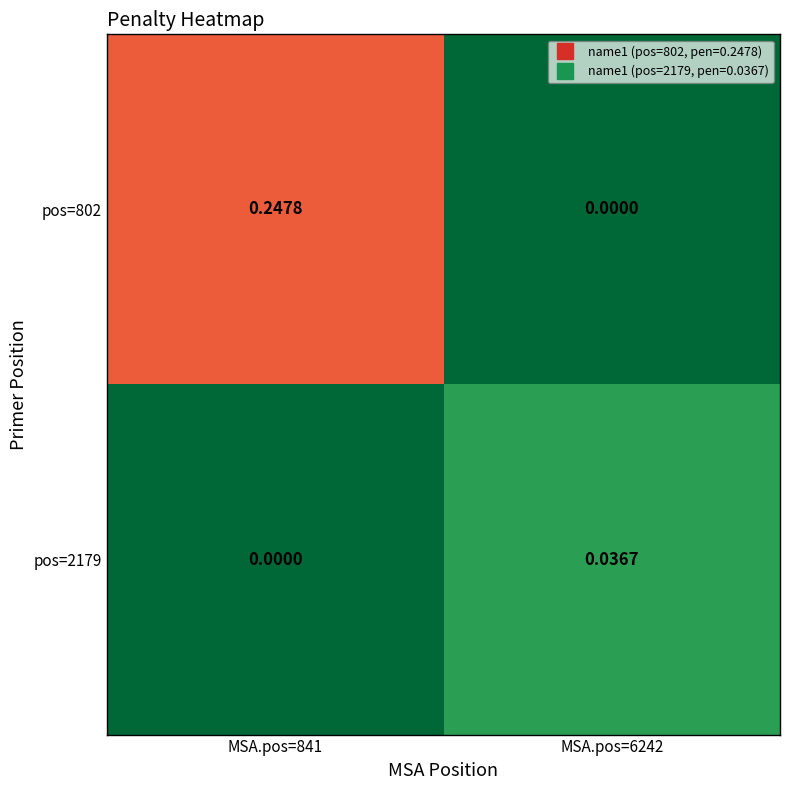

What is the difference between the highest and lowest values at MSA.pos=841?

0.2